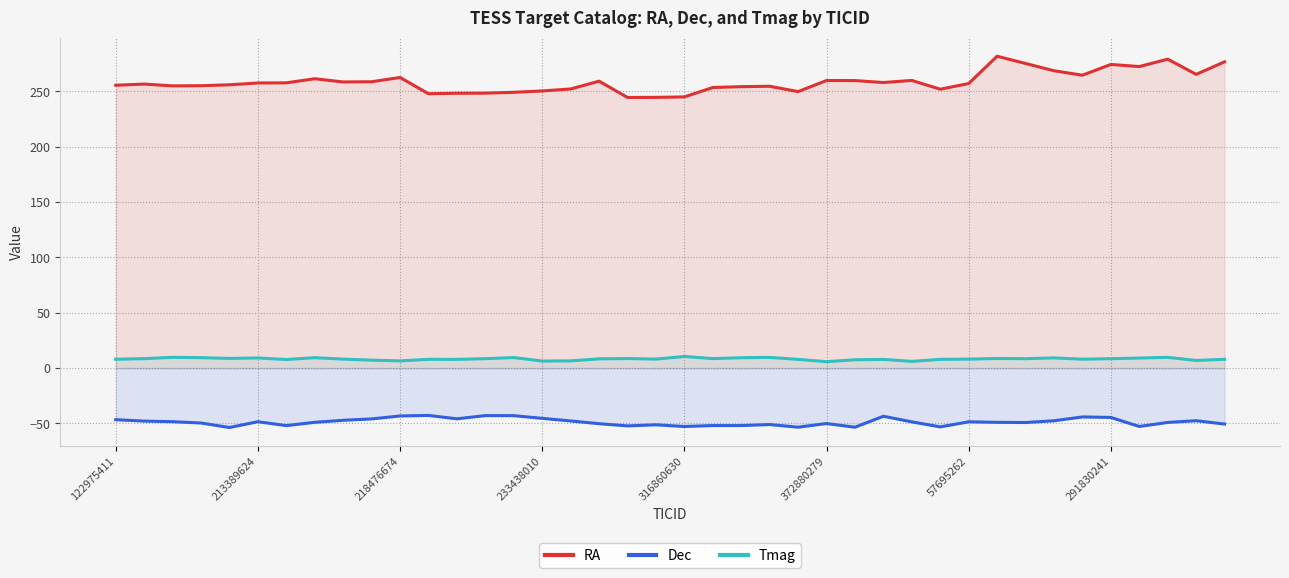

Which series has the largest range (max minus min)?

RA